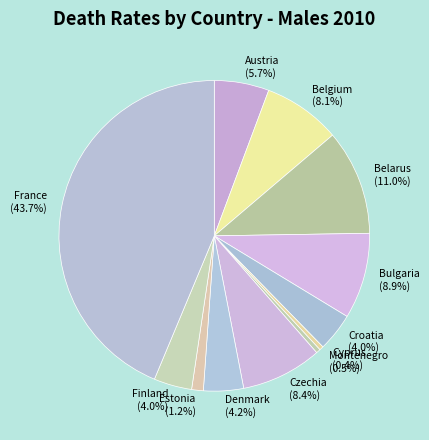

Do Croatia and Czechia together represent more than half of the pie?

No